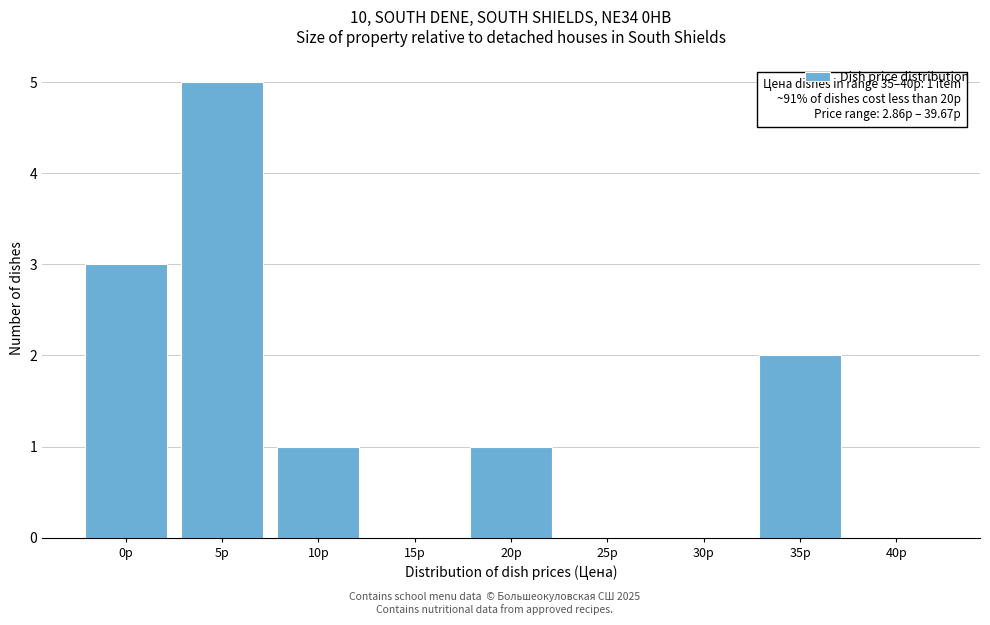

Reading left to right, extract all data points from this chart.

0р=3	5р=5	10р=1	15р=0	20р=1	25р=0	30р=0	35р=2	40р=0